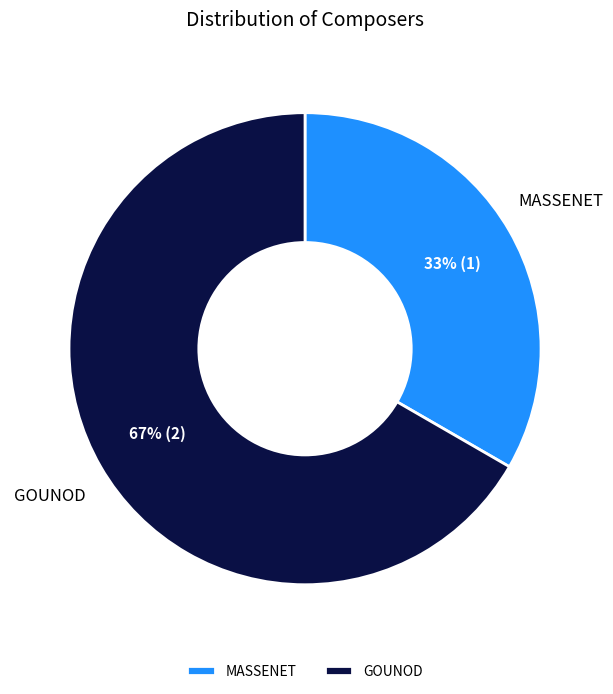

Which category accounts for the majority?

GOUNOD